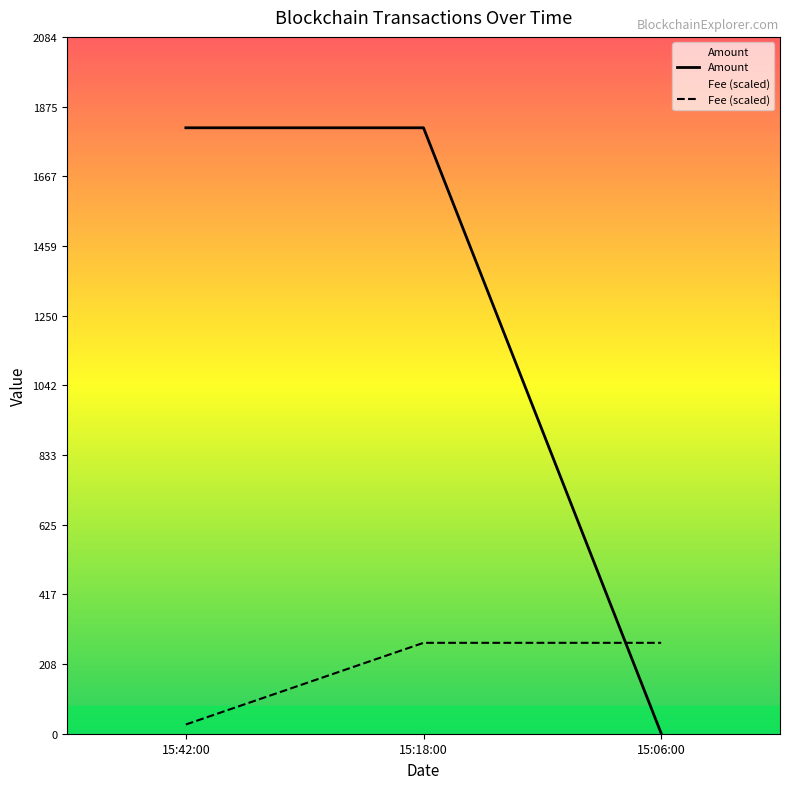

At 15:06:00, list the series in order from largest to smallest.

Fee (scaled), Amount